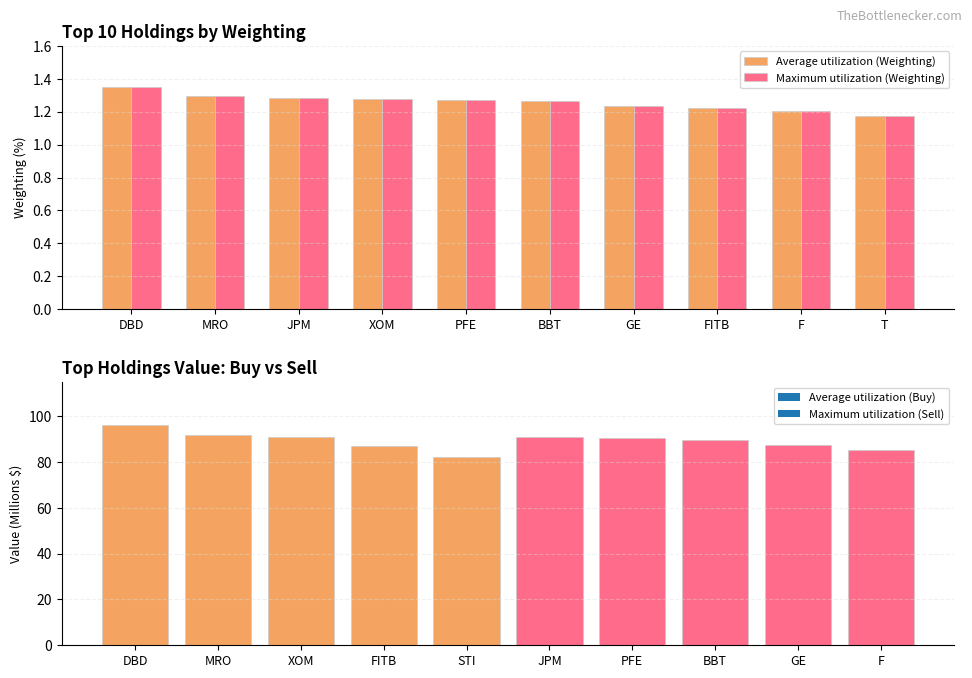

At which category is the sum across all series the highest?

DBD